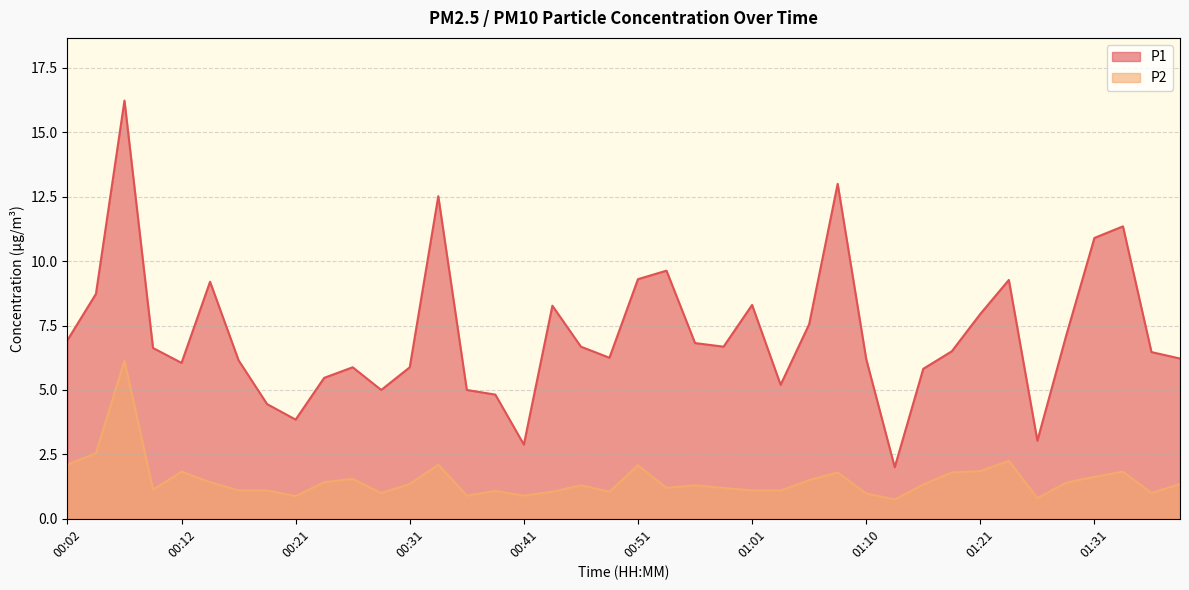

Rank the series by their average value, from lowest to highest.

P2, P1